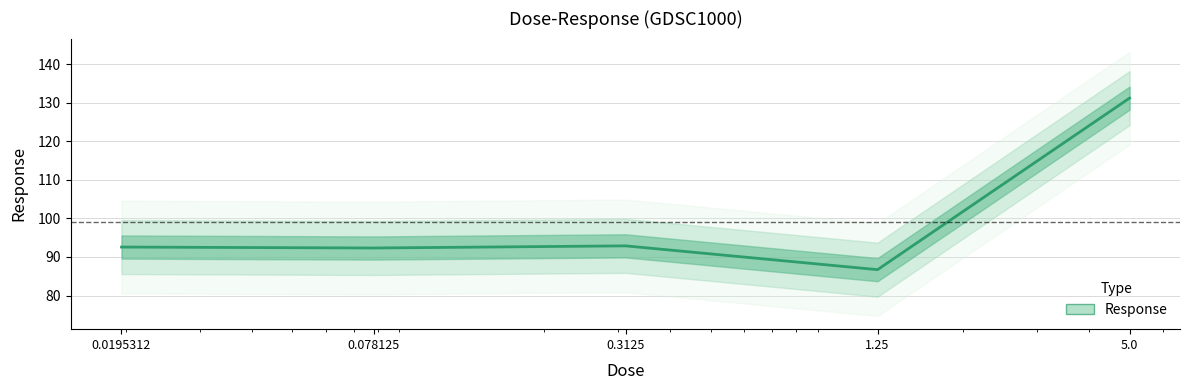

Reading left to right, transcribe all the data shown in this chart.

0.0195312=92.6	0.078125=92.3	0.3125=92.9	1.25=86.7	5.0=131.2